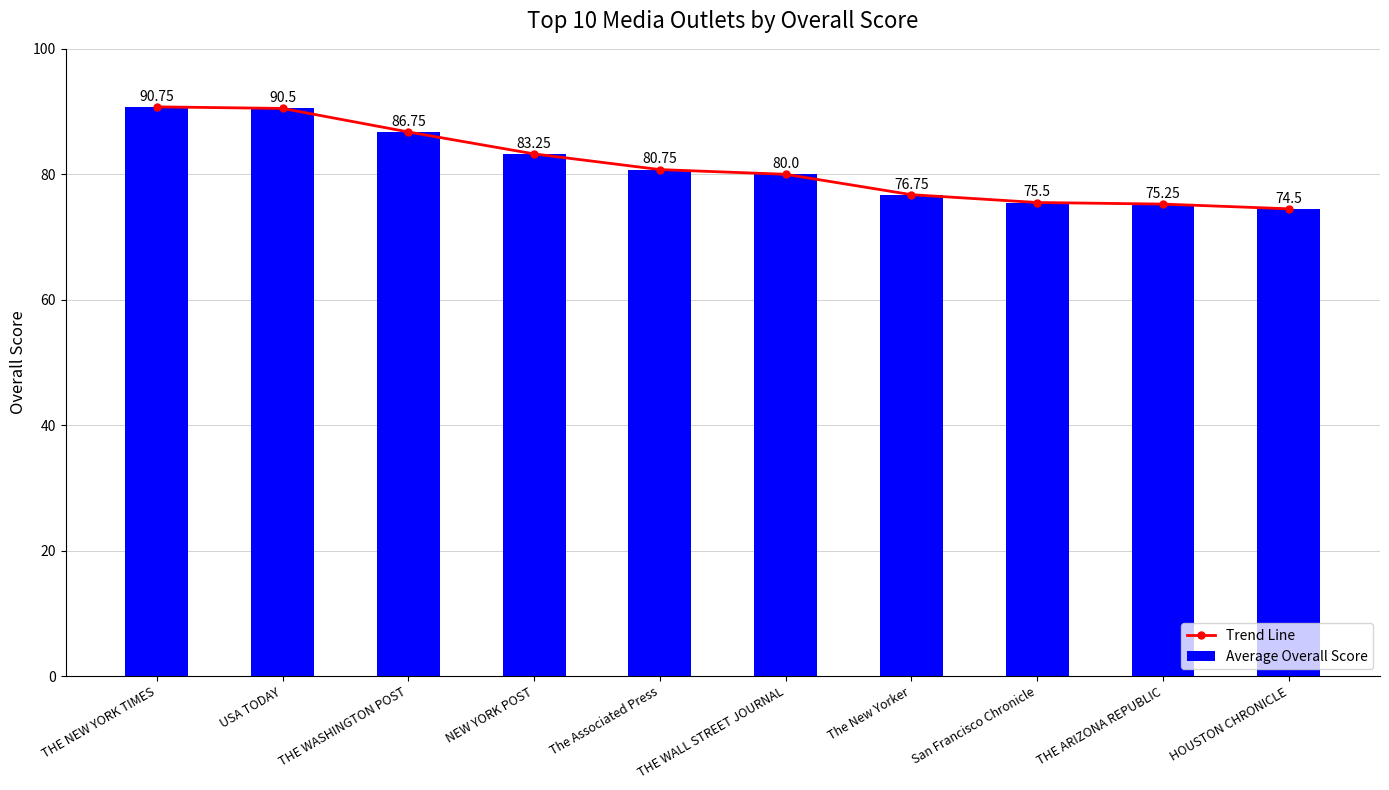

What is the approximate value of Average Overall Score at USA TODAY?

90.5